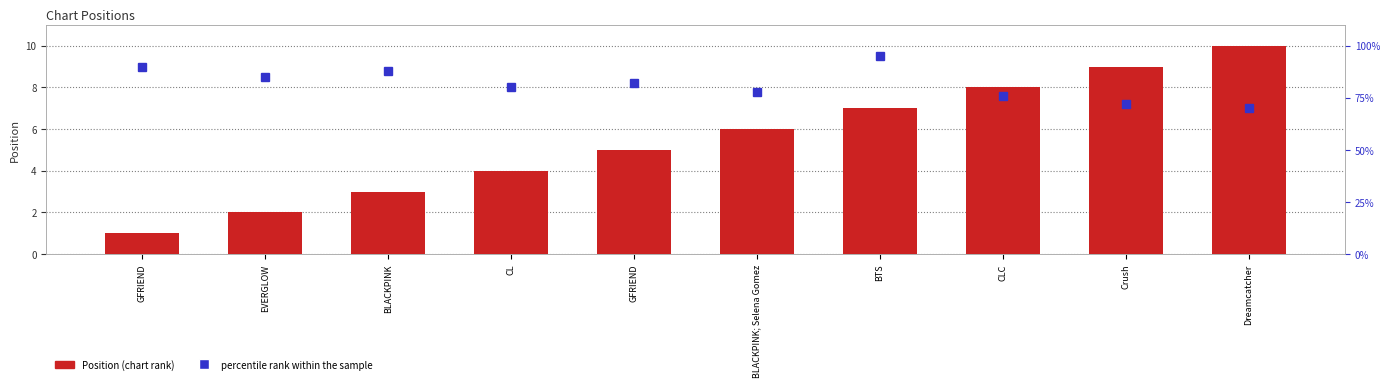

Is the value of Position at CLC greater than the value of percentile rank within the sample at Crush?

No